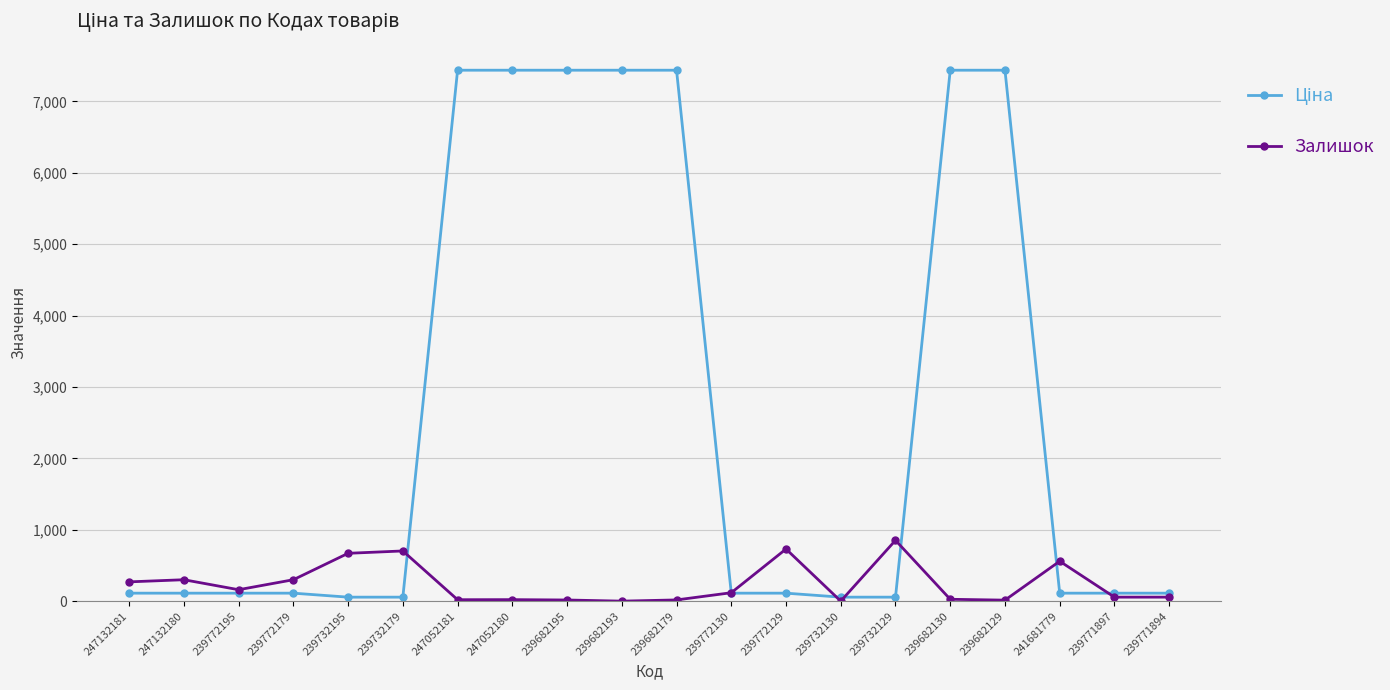

At how many categories does at least one series exceed 5485?

7